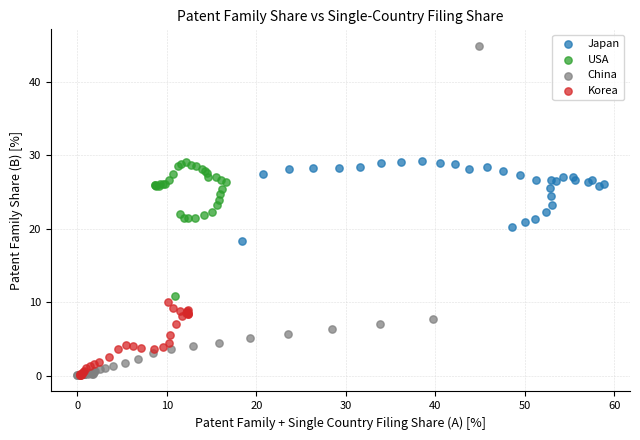

Which series has the widest spread of Y values?

China